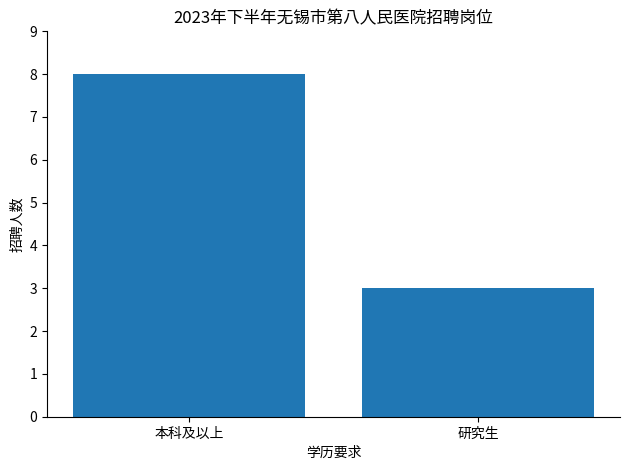

Which has a higher value, 本科及以上 or 研究生?

本科及以上